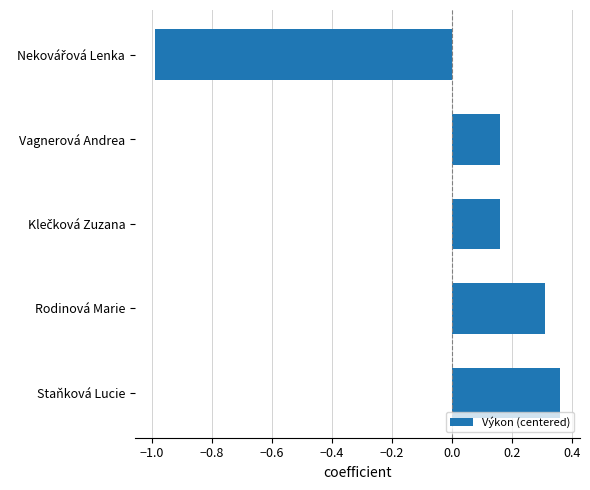

The value at Staňková Lucie is 0.1. True or false?

False